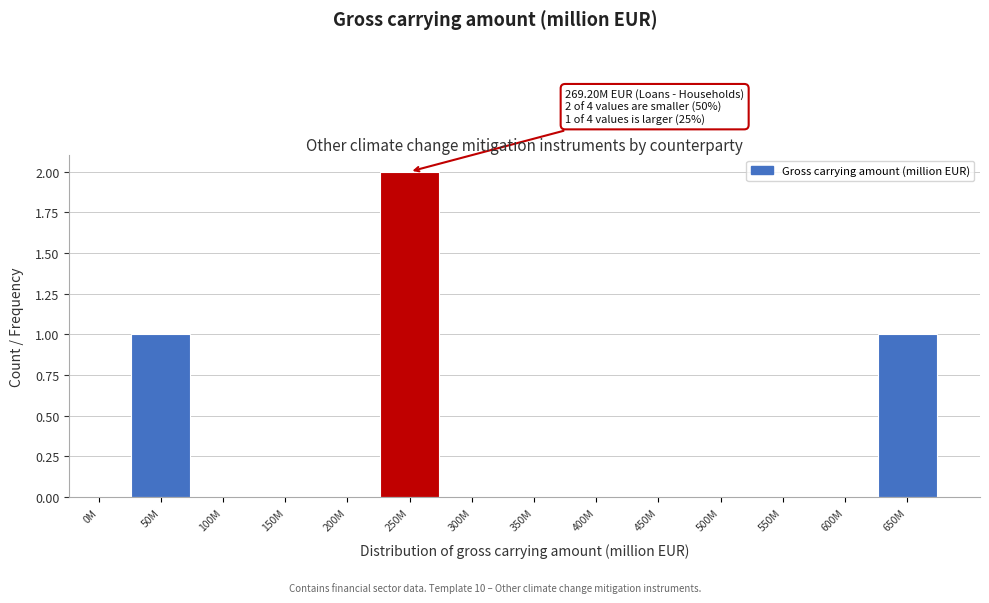

Reading left to right, list all the values displayed in this chart.

0M=0	50M=1	100M=0	150M=0	200M=0	250M=2	300M=0	350M=0	400M=0	450M=0	500M=0	550M=0	600M=0	650M=1